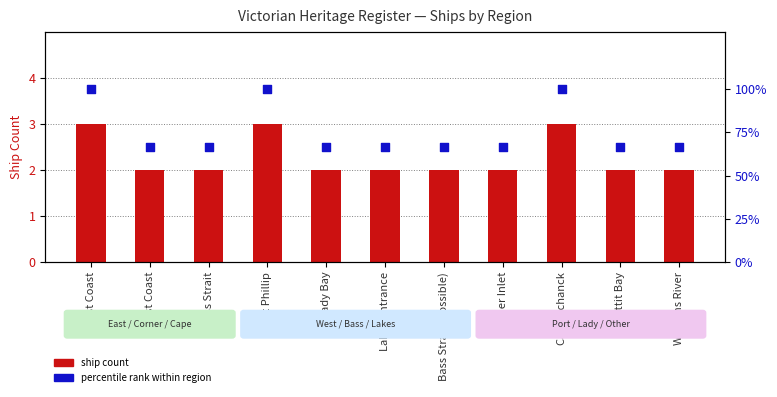

Which series contains the lowest Y value?

ship count